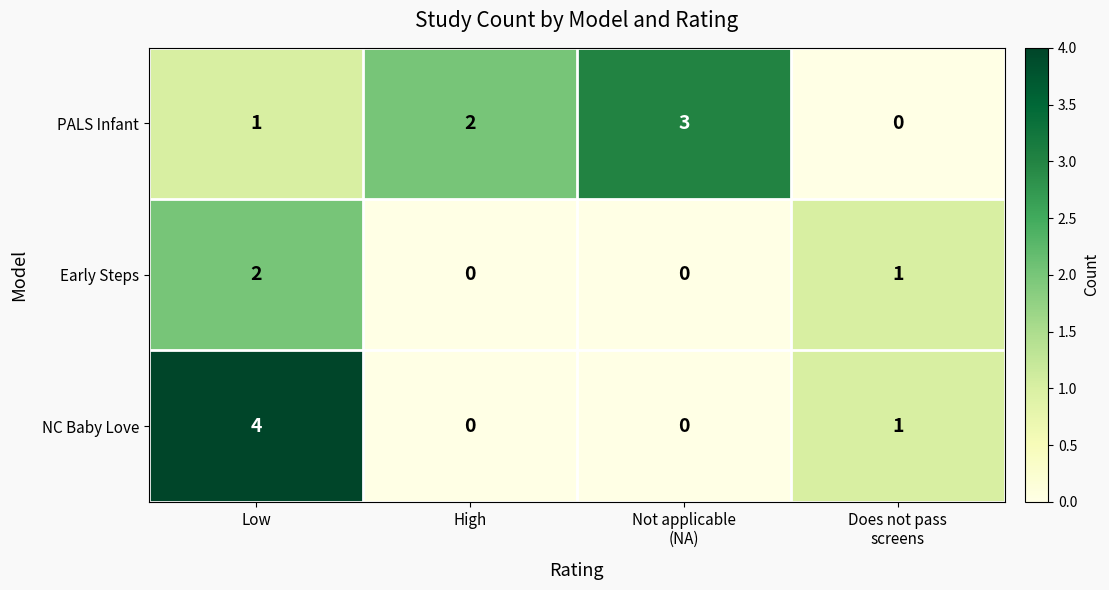

How many data points does each series have?

4